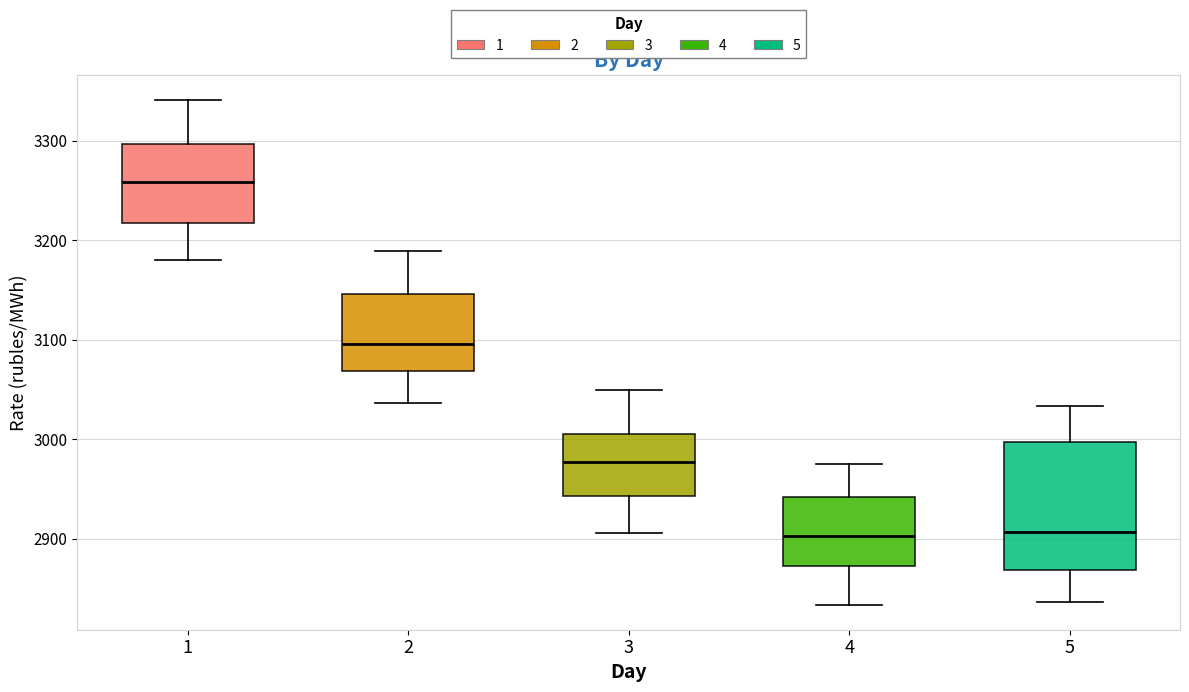

Which box has the highest median line?

1